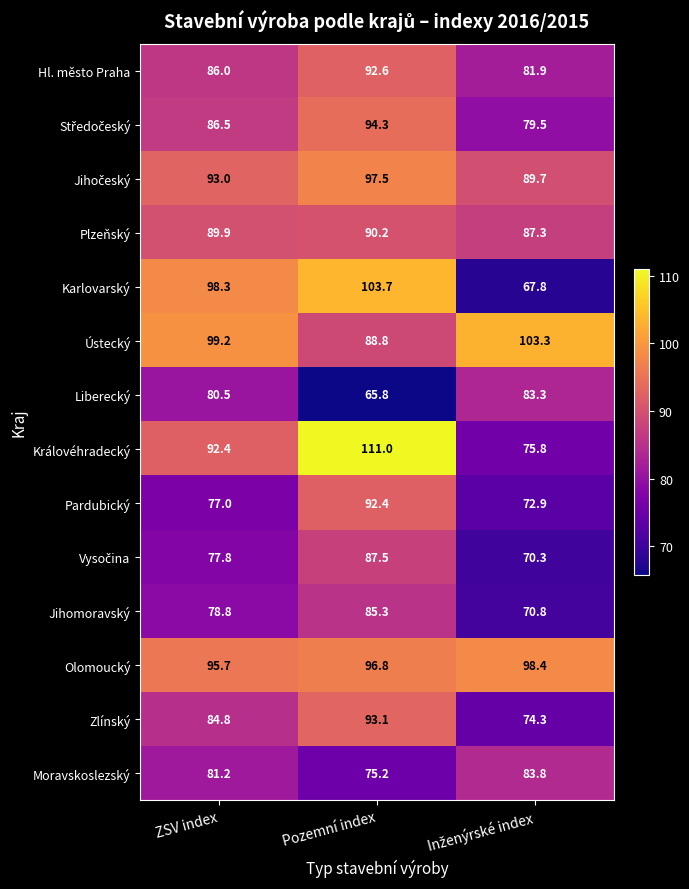

What is the difference between the maximum and second lowest values in the Zlínský series?

8.3